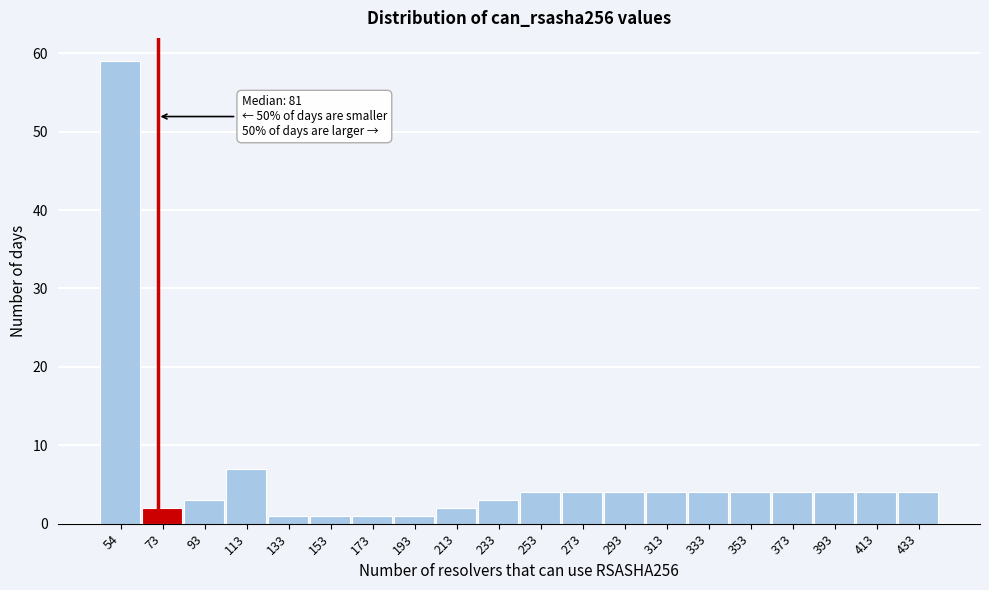

Reading left to right, transcribe all the data shown in this chart.

54=59	73=2	93=3	113=7	133=1	153=1	173=1	193=1	213=2	233=3	253=4	273=4	293=4	313=4	333=4	353=4	373=4	393=4	413=4	433=4